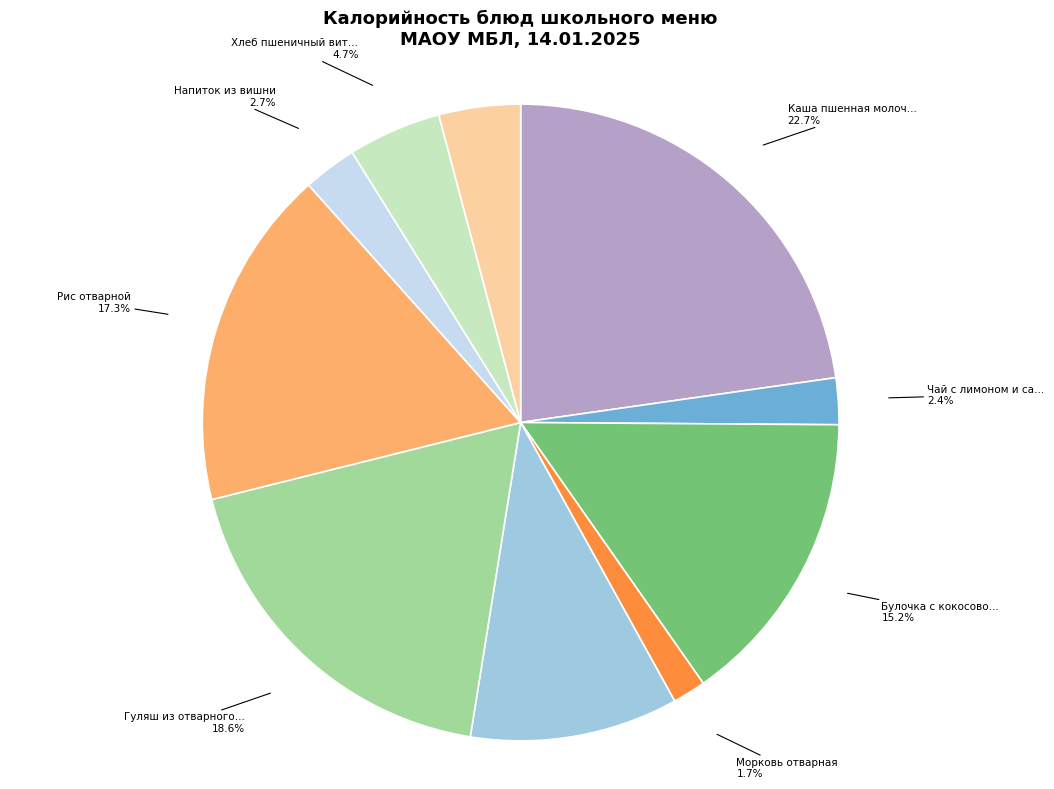

Does any single category account for the majority?

No